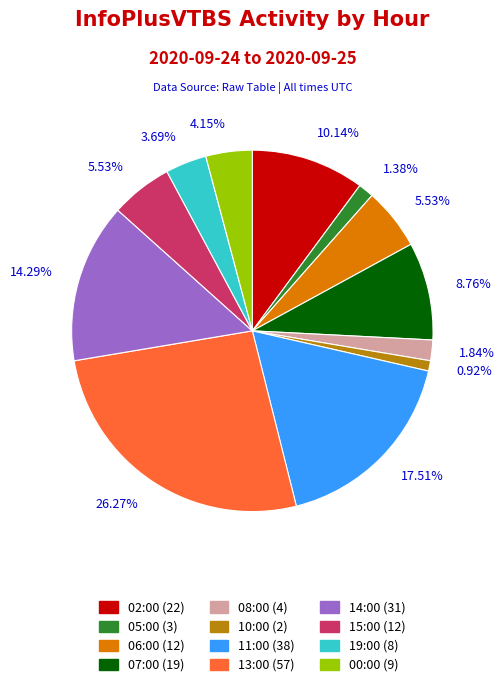

To the nearest percent, what is the difference between the largest and smallest slice percentages?

25%